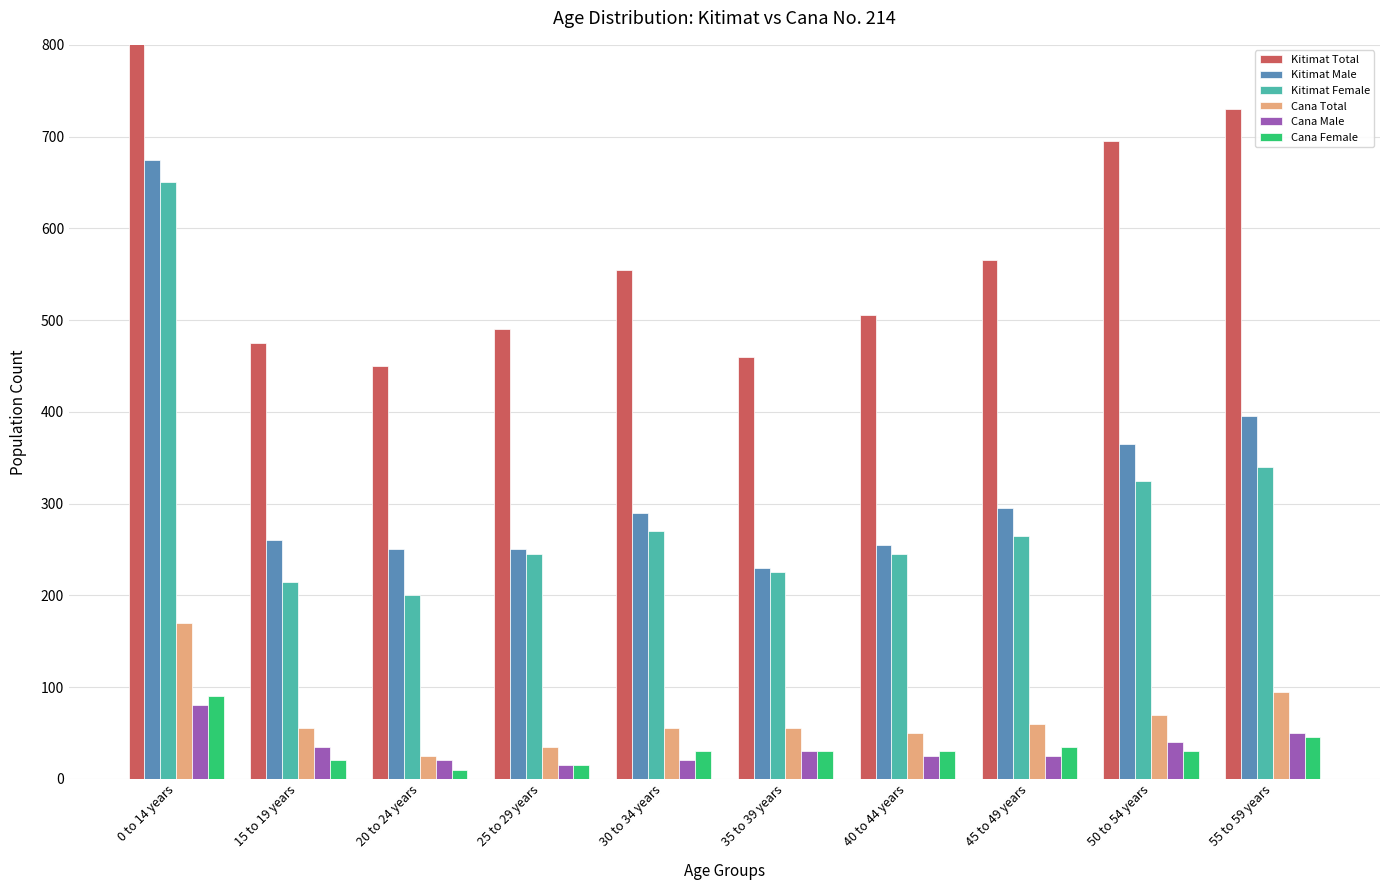

What is the difference between the Cana Male values at 55 to 59 years and 30 to 34 years?

30